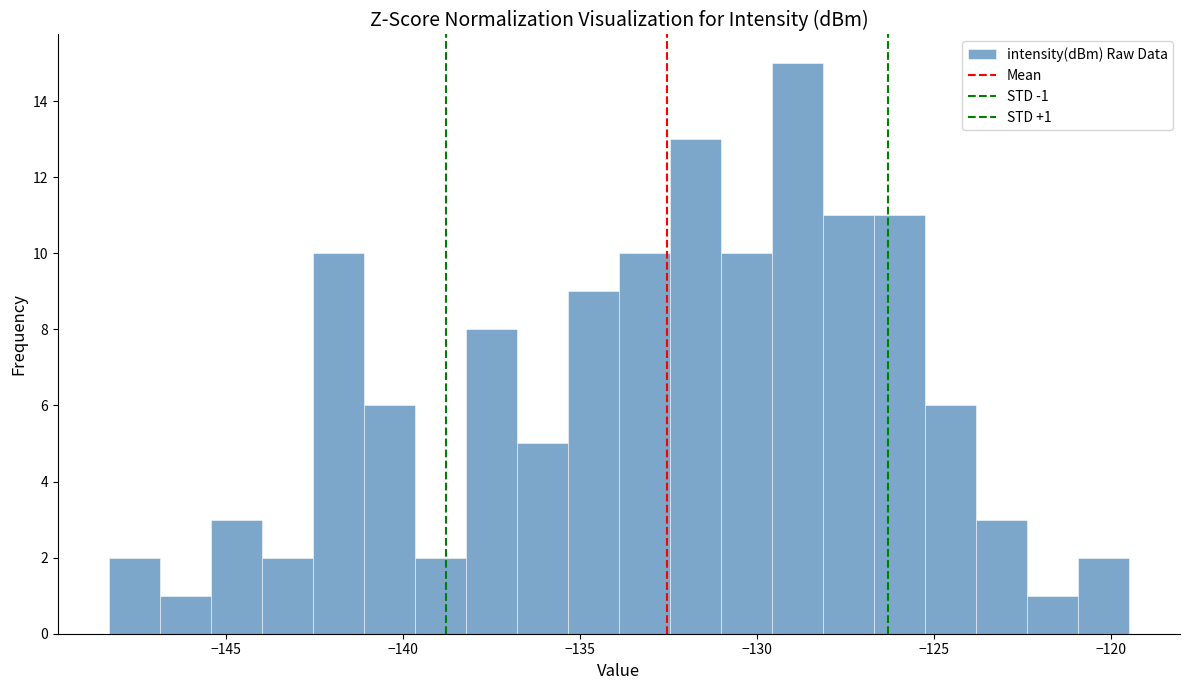

Read against the x-axis, roughly where is the centre of the tallest bar?

-129.0